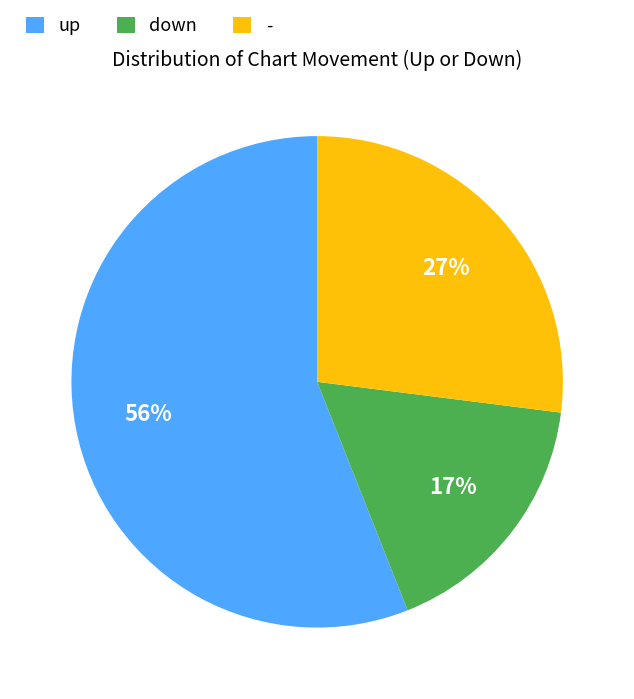

What is the smallest slice in the pie chart?

down